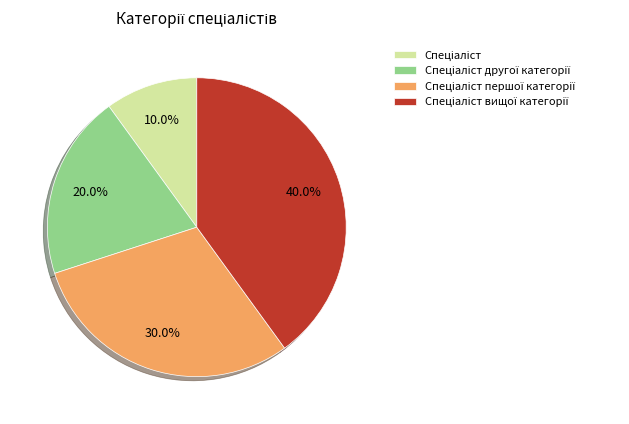

Is there a majority slice in this chart?

No